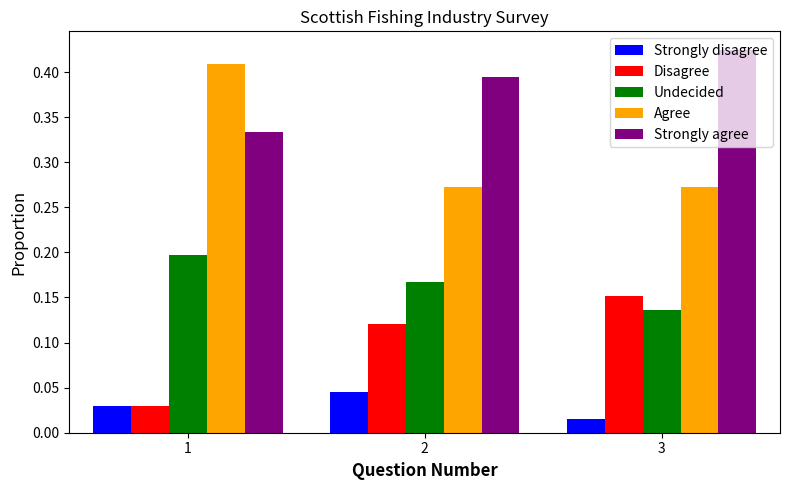

Which label corresponds to the largest value in the chart?

3